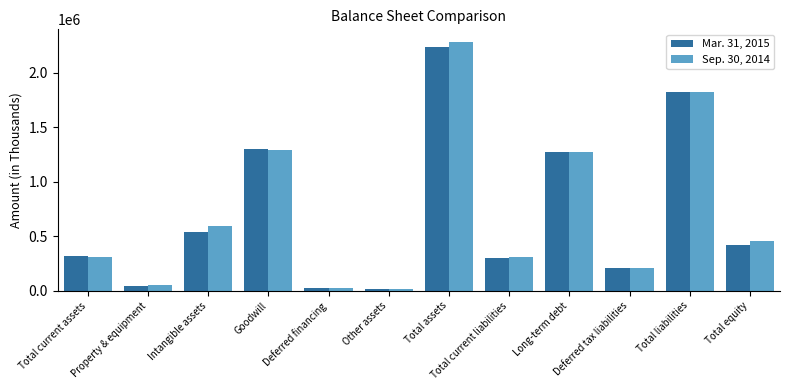

List the series in order of their overall mean, highest first.

Sep. 30, 2014, Mar. 31, 2015